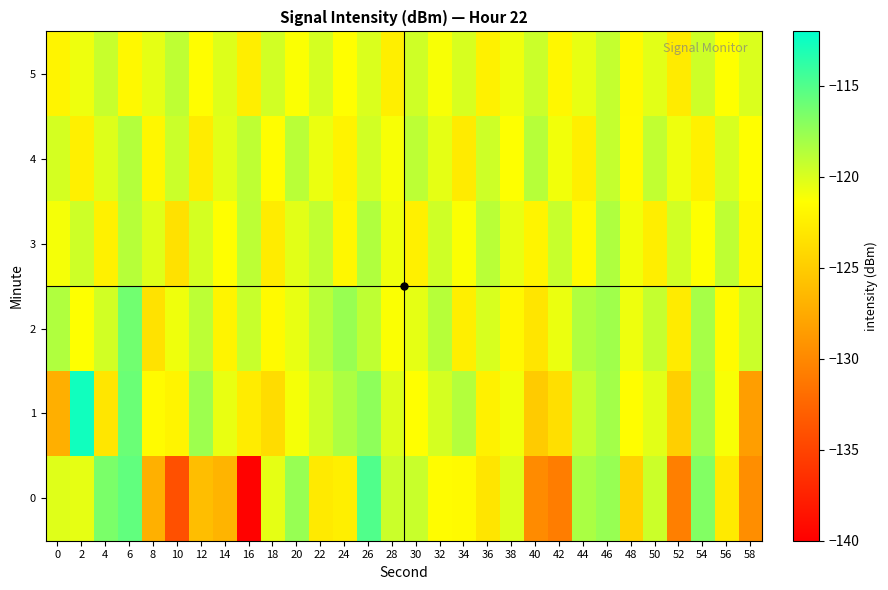

Reading left to right, list all the values displayed in this chart.

0: 0=-120.2	2=-120.5	4=-116.5	6=-115.6	8=-127.1	10=-134.1	12=-126.1	14=-126.8	16=-139.7	18=-120.4	20=-117.6	22=-122.9	24=-122.5	26=-115.0	28=-119.4	30=-119.4	32=-121.5	34=-121.6	36=-123.2	38=-120.1	40=-129.8	42=-130.8	44=-118.3	46=-117.6	48=-124.5	50=-119.5	52=-130.7	54=-116.8	56=-122.8	58=-129.6
1: 0=-127.2	2=-112.7	4=-123.1	6=-115.9	8=-121.6	10=-122.1	12=-117.8	14=-120.6	16=-122.7	18=-123.9	20=-121.0	22=-119.5	24=-118.3	26=-117.2	28=-120.1	30=-121.4	32=-119.8	34=-118.6	36=-122.3	38=-120.9	40=-125.1	42=-123.7	44=-119.2	46=-118.0	48=-121.5	50=-120.3	52=-124.8	54=-117.9	56=-121.1	58=-128.4
2: 0=-118.5	2=-121.3	4=-119.7	6=-116.2	8=-123.4	10=-120.8	12=-118.9	14=-122.1	16=-119.3	18=-121.7	20=-120.5	22=-118.8	24=-117.6	26=-119.0	28=-121.2	30=-120.4	32=-118.7	34=-122.5	36=-119.9	38=-121.8	40=-123.2	42=-120.6	44=-118.4	46=-117.9	48=-120.7	50=-119.2	52=-122.8	54=-118.1	56=-121.6	58=-119.4
3: 0=-121.0	2=-119.5	4=-122.3	6=-118.7	8=-120.2	10=-123.5	12=-119.8	14=-121.4	16=-118.9	18=-122.7	20=-120.3	22=-119.1	24=-121.9	26=-118.5	28=-120.8	30=-122.4	32=-119.6	34=-121.2	36=-118.8	38=-120.5	40=-122.1	42=-119.3	44=-121.7	46=-118.4	48=-120.9	50=-122.6	52=-119.7	54=-121.3	56=-119.0	58=-121.8
4: 0=-119.8	2=-122.4	4=-120.1	6=-118.6	8=-121.9	10=-119.4	12=-122.7	14=-120.3	16=-119.0	18=-121.5	20=-118.8	22=-120.6	24=-122.2	26=-119.7	28=-121.1	30=-118.9	32=-120.4	34=-122.8	36=-119.5	38=-121.3	40=-118.7	42=-120.9	44=-122.5	46=-119.2	48=-121.6	50=-119.1	52=-120.7	54=-122.3	56=-119.9	58=-121.4
5: 0=-122.1	2=-120.7	4=-119.3	6=-121.8	8=-120.4	10=-119.0	12=-121.5	14=-120.1	16=-122.6	18=-119.7	20=-121.2	22=-119.8	24=-121.4	26=-120.0	28=-122.5	30=-119.6	32=-121.1	34=-119.9	36=-122.3	38=-120.8	40=-119.4	42=-121.9	44=-120.5	46=-119.2	48=-121.7	50=-120.3	52=-122.8	54=-119.5	56=-121.3	58=-120.0